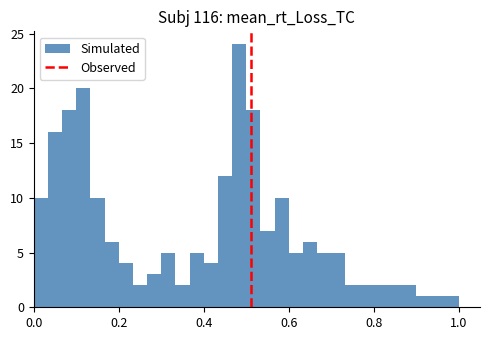

Read against the x-axis, roughly where is the centre of the tallest bar?

0.48